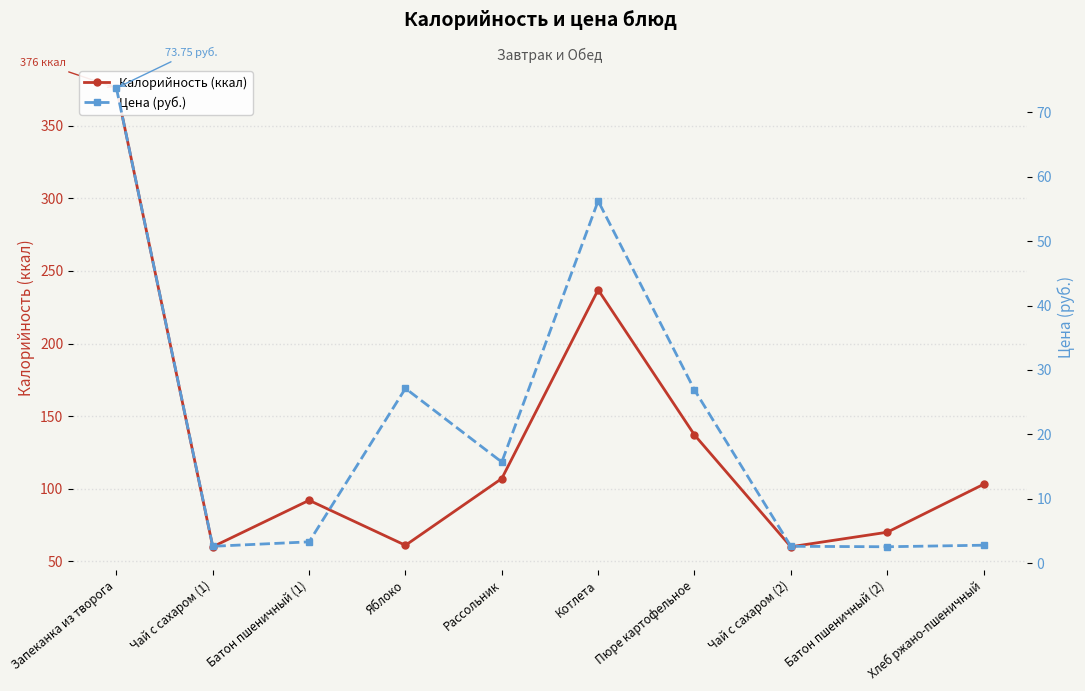

True or false: Цена (руб.) and Калорийность (ккал) cross at least once.

False